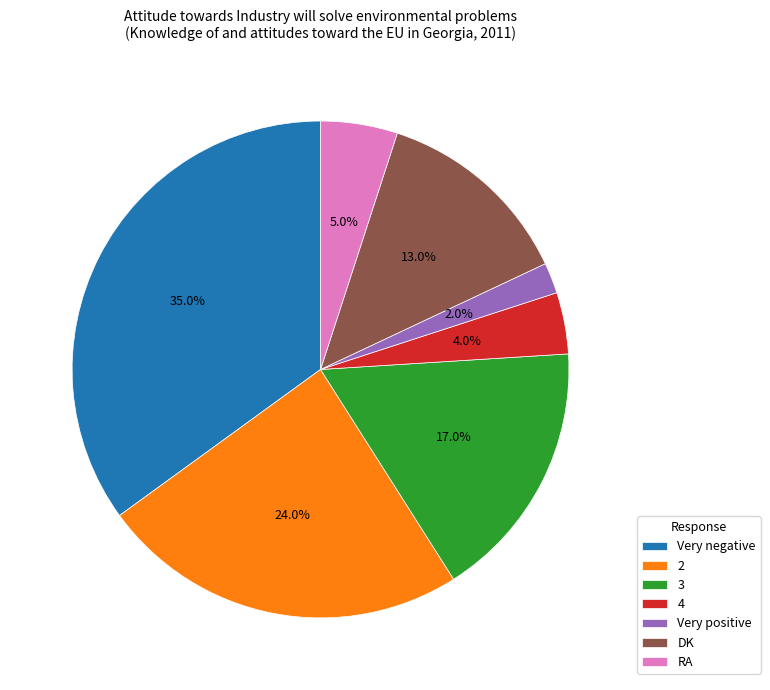

To the nearest percent, what is the difference between the largest and smallest slice percentages?

33%